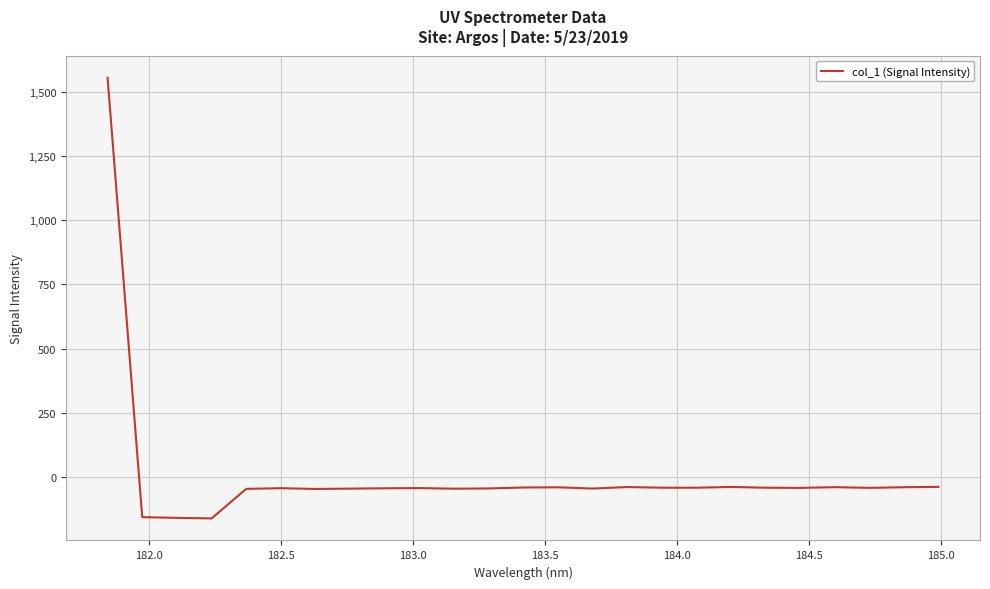

What is the greatest value displayed?

1556.7